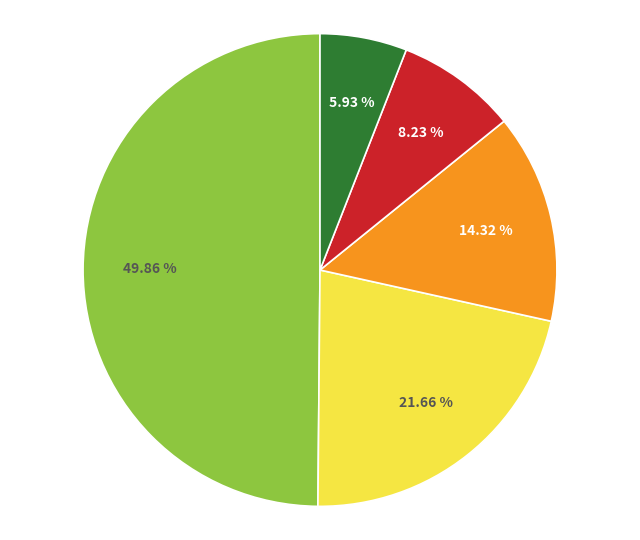

How many slices are in this pie chart?

5